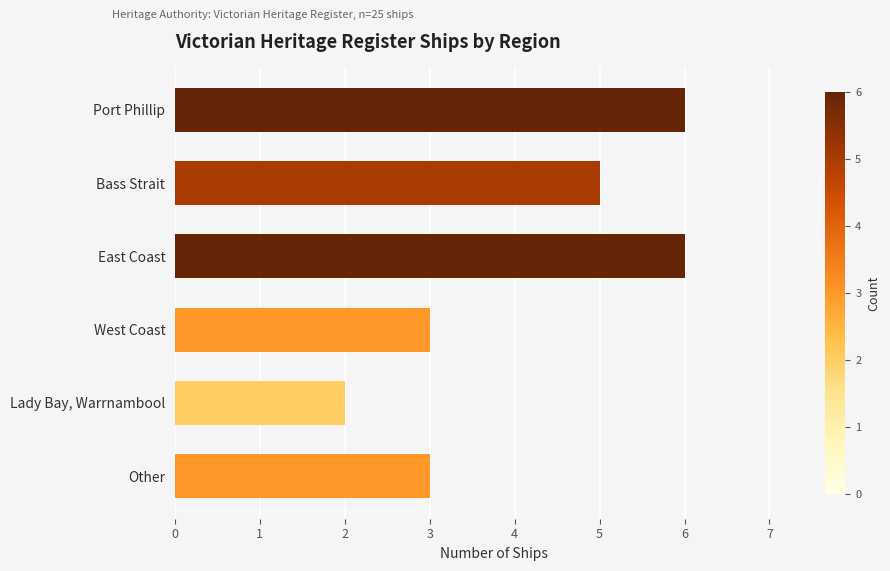

What is the label of the 2nd bar from the bottom?

Lady Bay, Warrnambool